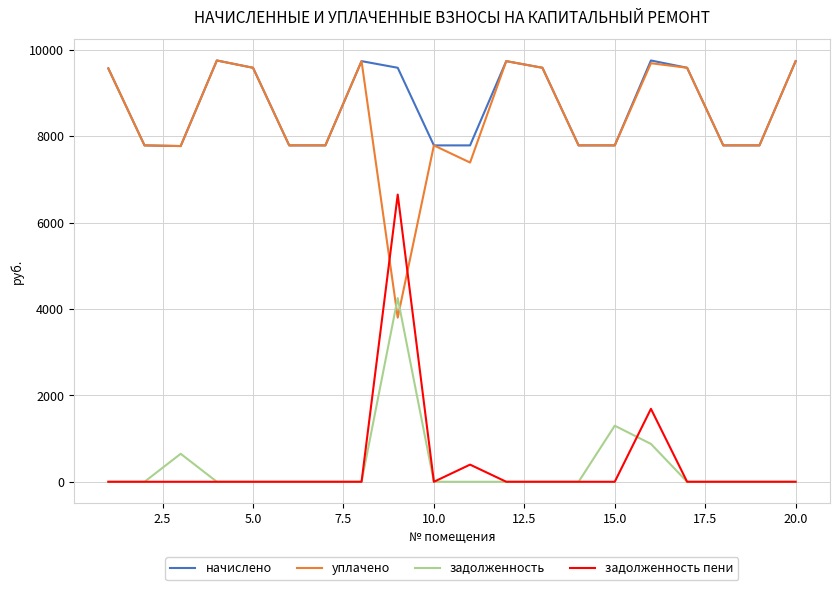

True or false: начислено and задолженность cross at least once.

False